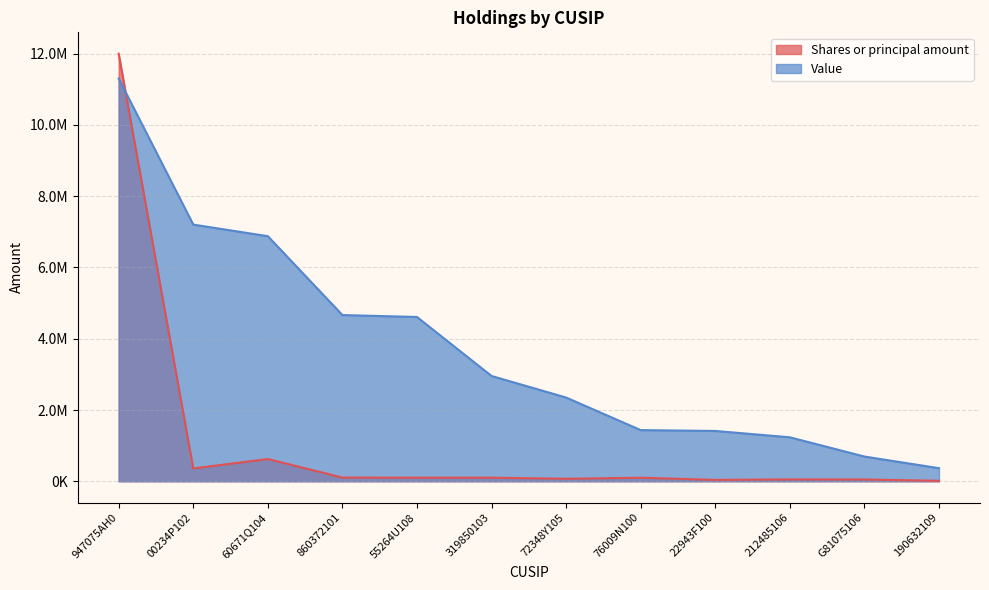

How many values in the Value series exceed 2955000?

5